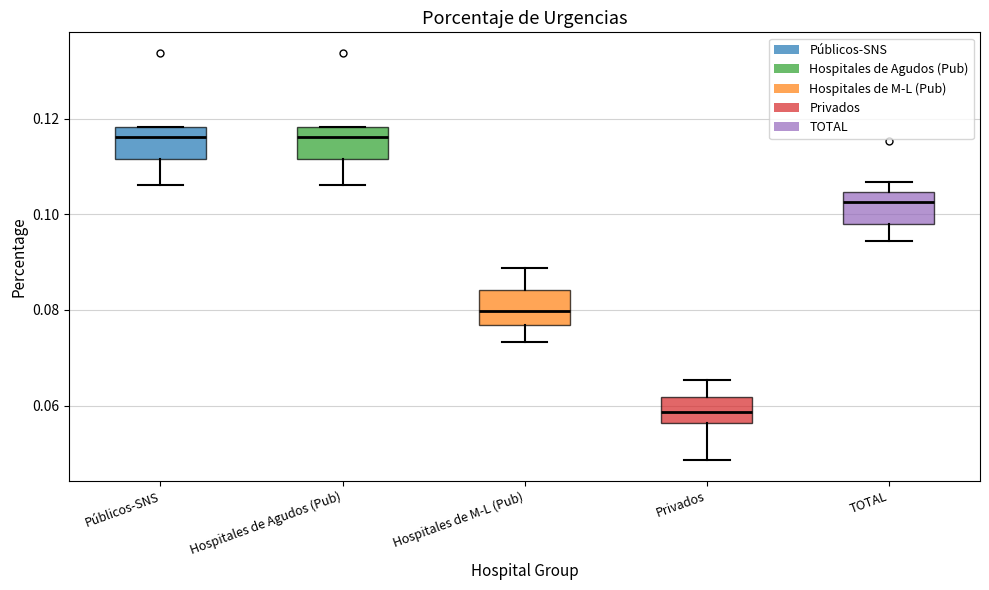

Reading left to right, transcribe this box plot: for each box, give where its median line is, the range the box spans, and where its two whiskers end, as read against the y-axis. The values are not printed on the chart, so give them approximately, as read against the axis.

Públicos-SNS: median 0.116, box 0.112 to 0.118, whiskers 0.106 to 0.118
Hospitales de Agudos (Pub): median 0.116, box 0.112 to 0.118, whiskers 0.106 to 0.118
Hospitales de M-L (Pub): median 0.080, box 0.076 to 0.084, whiskers 0.074 to 0.088
Privados: median 0.058, box 0.056 to 0.062, whiskers 0.048 to 0.066
TOTAL: median 0.102, box 0.098 to 0.104, whiskers 0.094 to 0.106